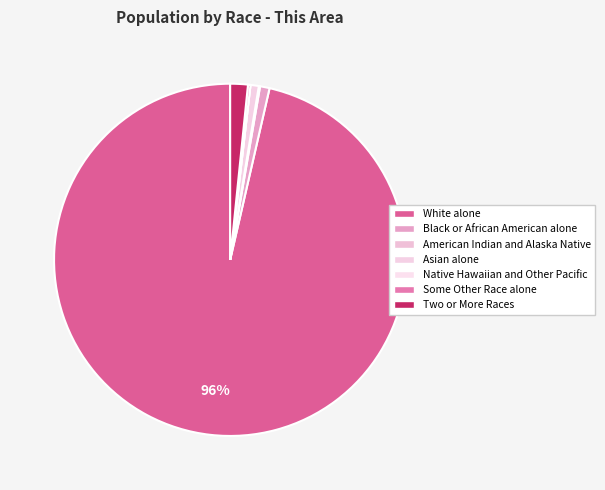

What percentage do American Indian and Alaska Native and Asian alone together represent?

0.9%